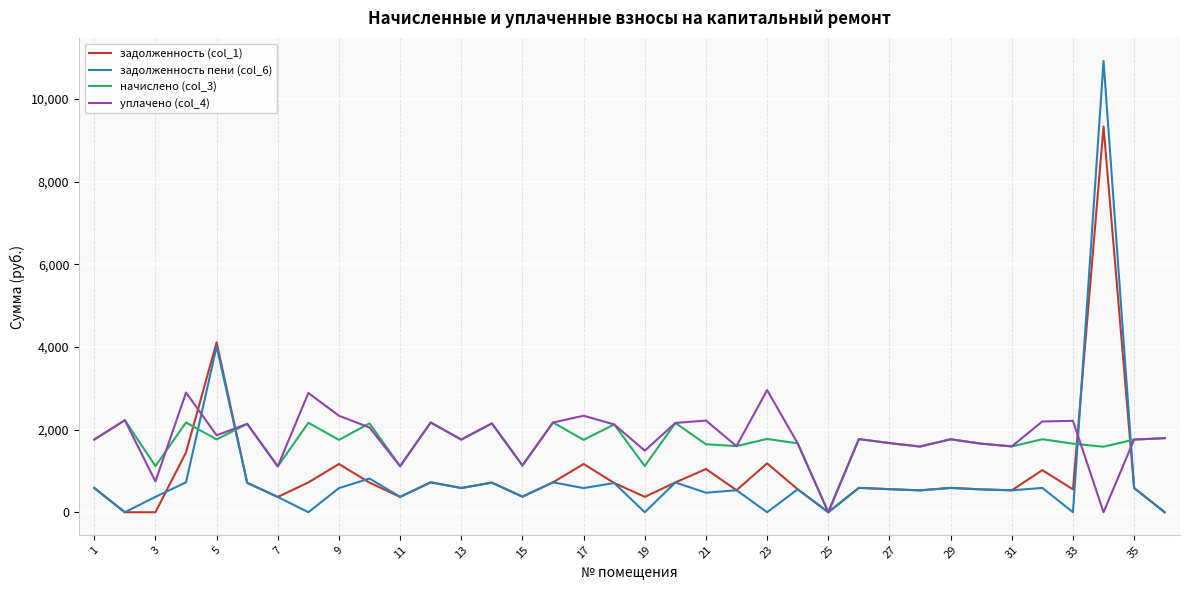

What are all the series names shown in the legend?

задолженность (col_1), задолженность пени (col_6), начислено (col_3), уплачено (col_4)